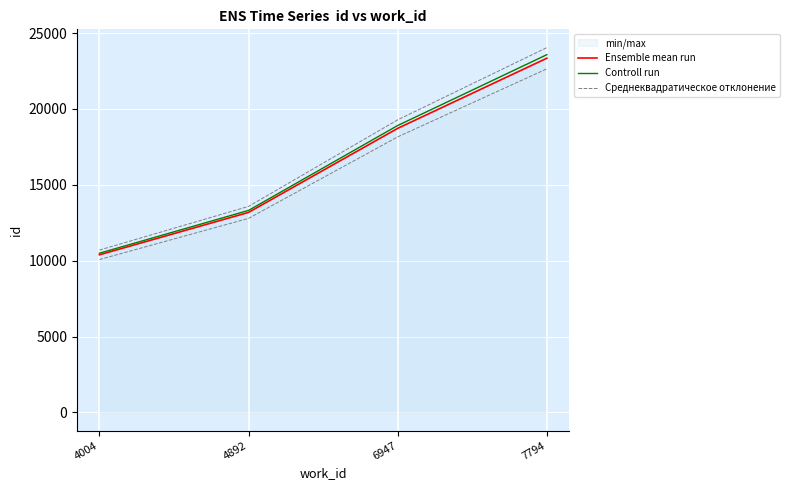

List the series in order of their peak value, highest first.

Среднеквадратическое отклонение, Controll run, Ensemble mean run